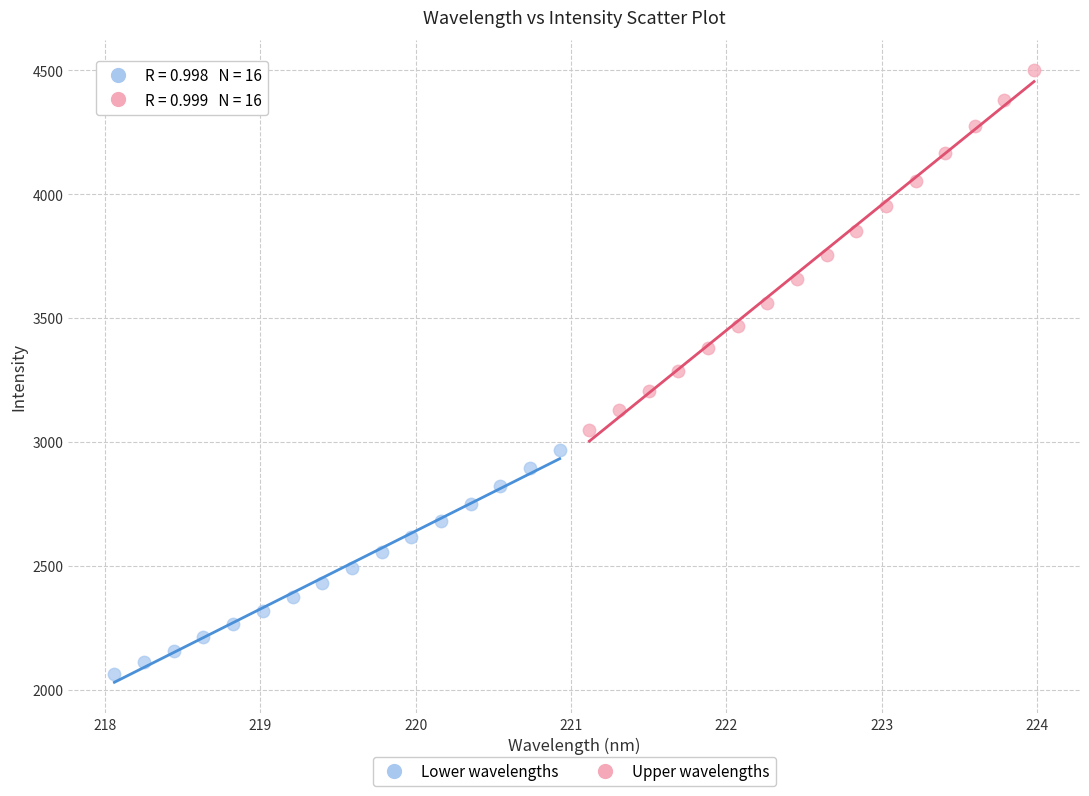

Which series reaches the maximum Y coordinate?

Upper wavelengths